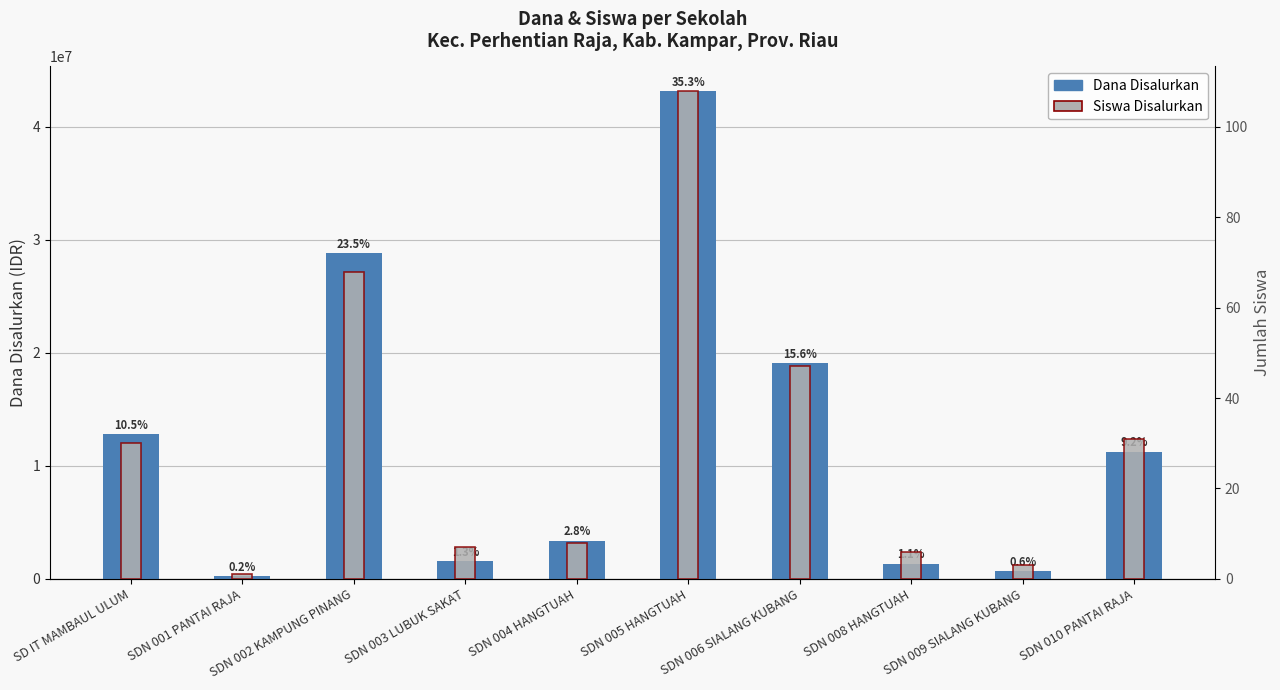

At SDN 006 SIALANG KUBANG, list the series in order from smallest to largest.

Siswa Disalurkan, Dana Disalurkan